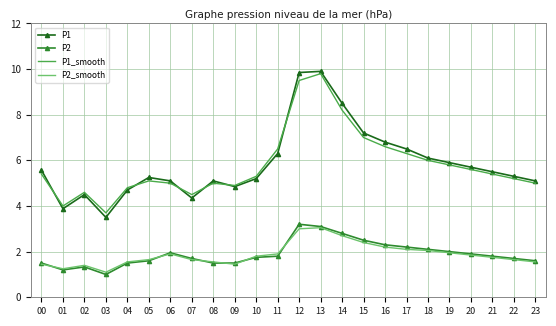

What is the average value of the P1 series?

5.9